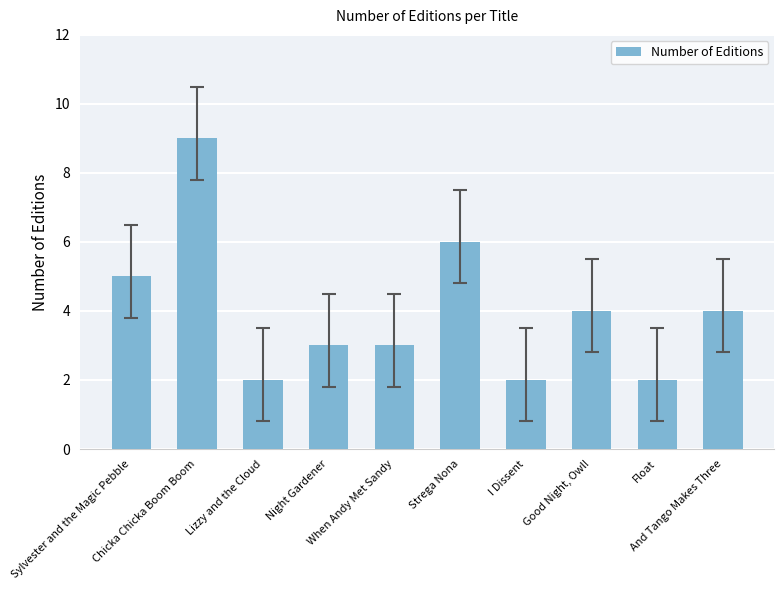

What is the difference between the values at Chicka Chicka Boom Boom and When Andy Met Sandy?

6